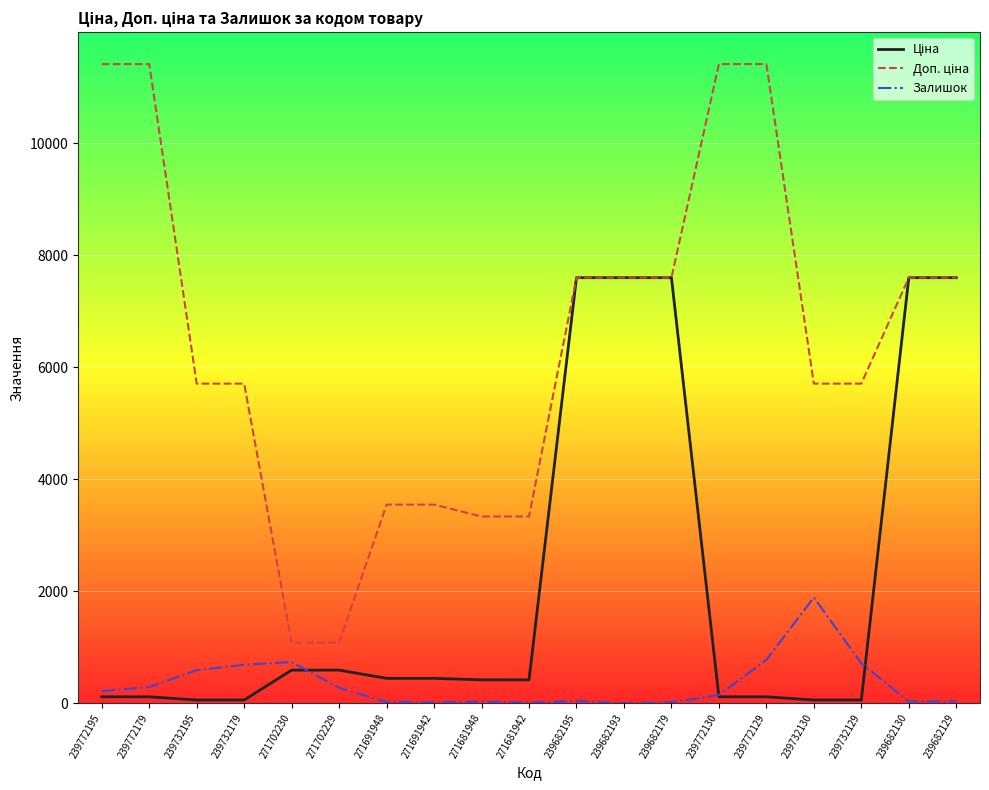

True or false: Залишок has a value of 13.0 at 271691942.

True